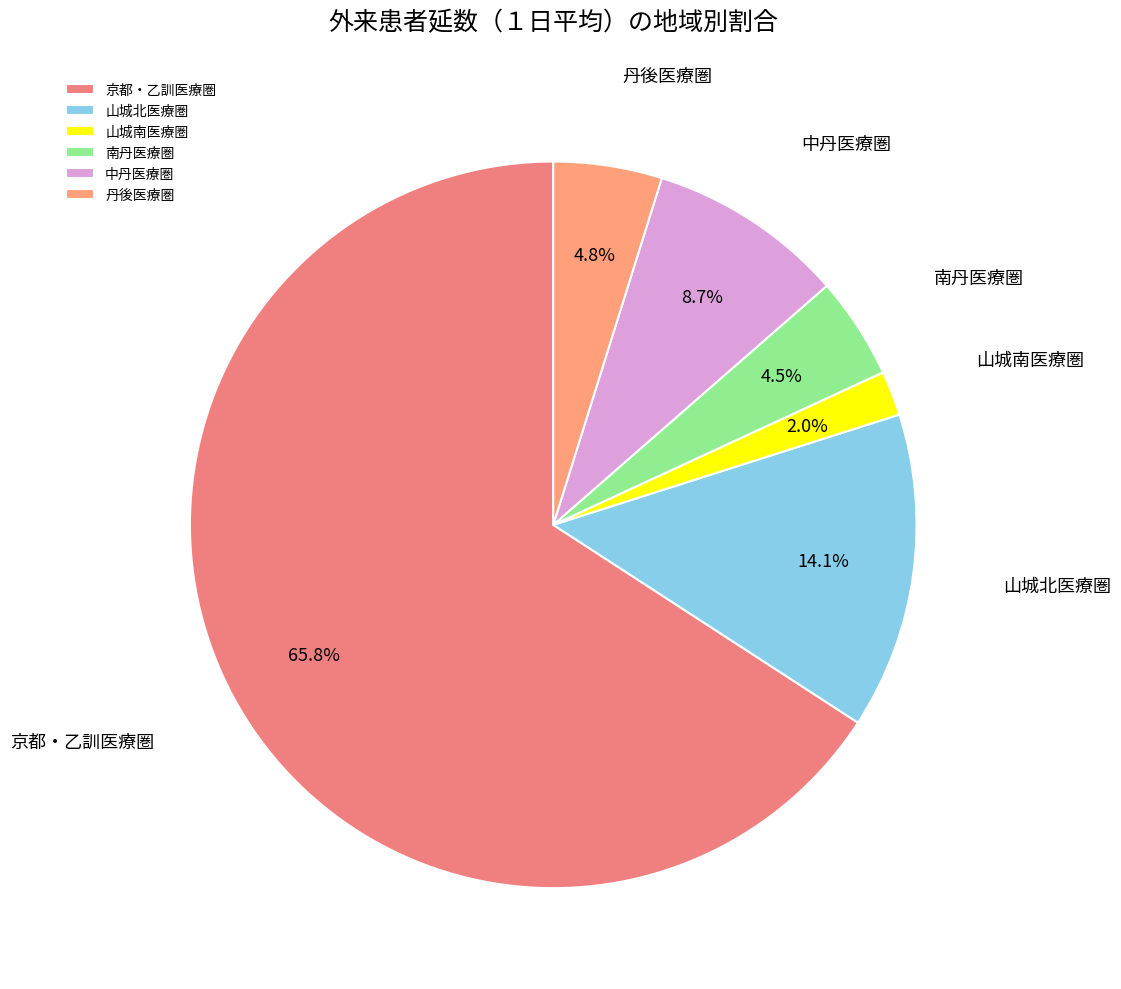

Which has a higher value, 中丹医療圏 or 山城南医療圏?

中丹医療圏